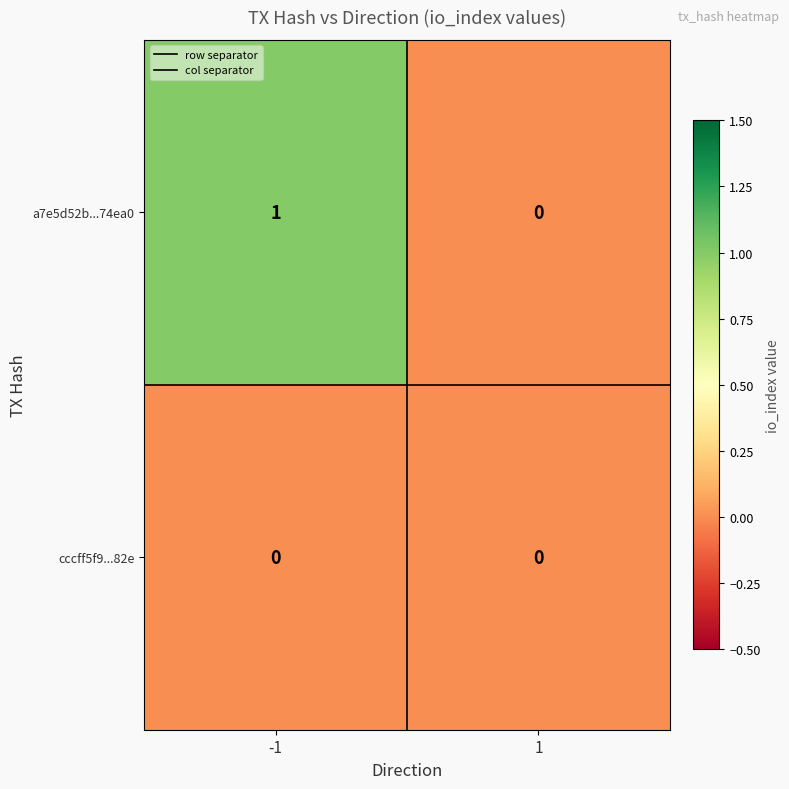

Reading left to right, list all the values displayed in this chart.

a7e5d52b...74ea0: -1=1	1=0
cccff5f9...82e: -1=0	1=0